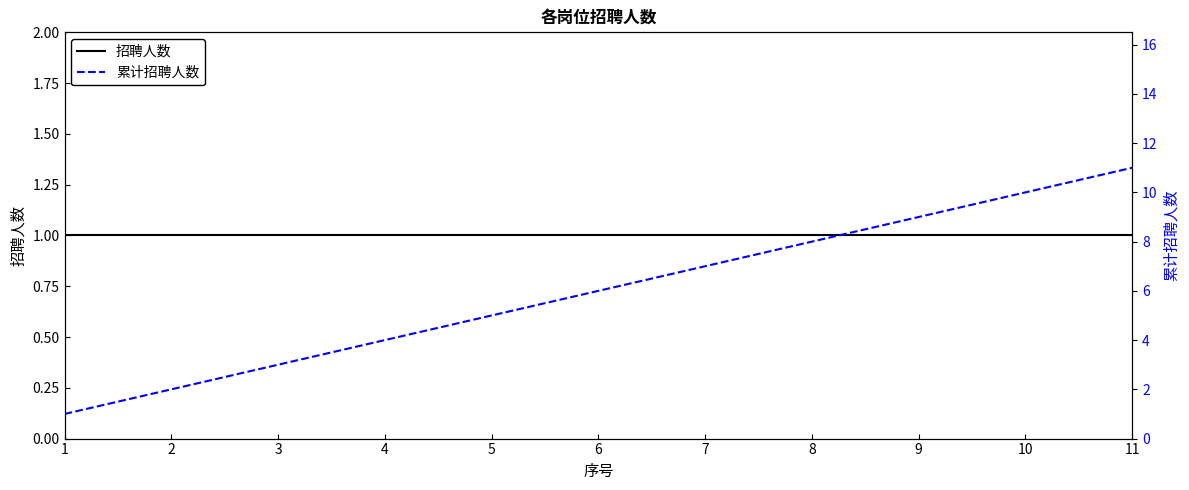

What is the average value of the 招聘人数 series?

1